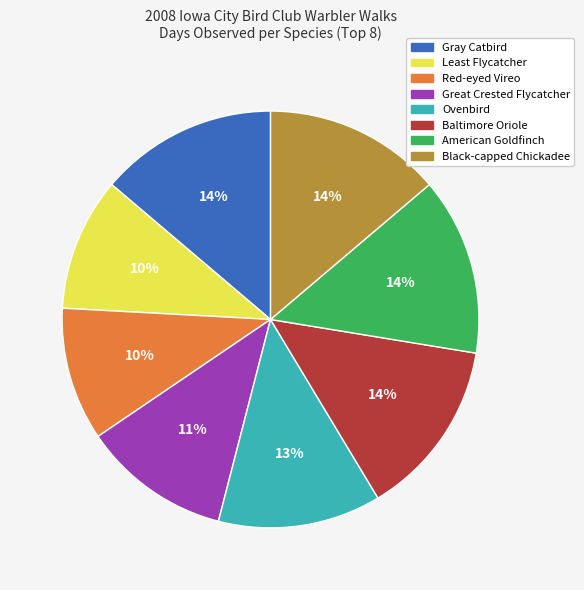

Is it true that American Goldfinch is 14% of the pie?

True